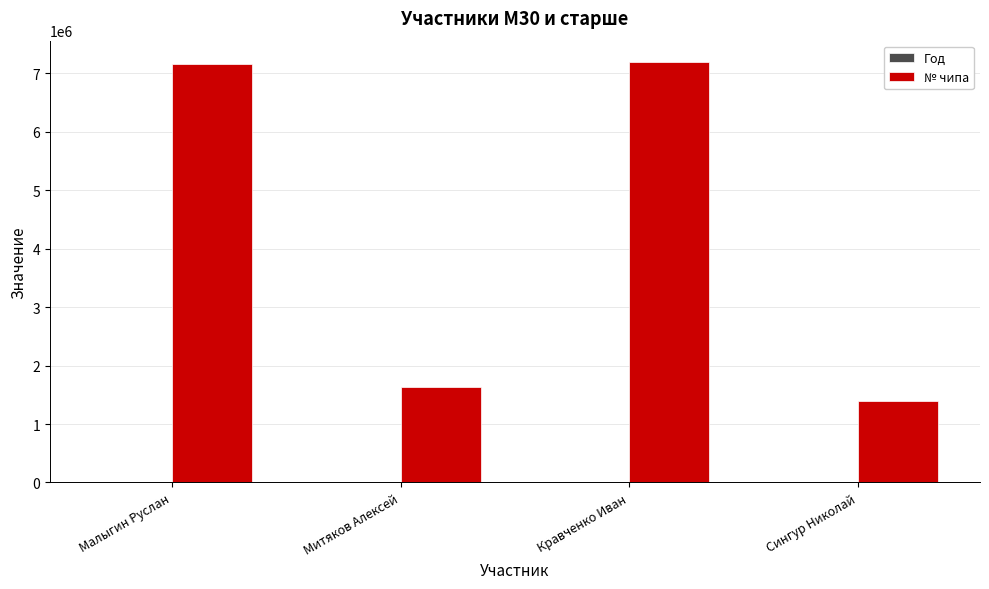

What is the total value across all series at Кравченко Иван?

7203320